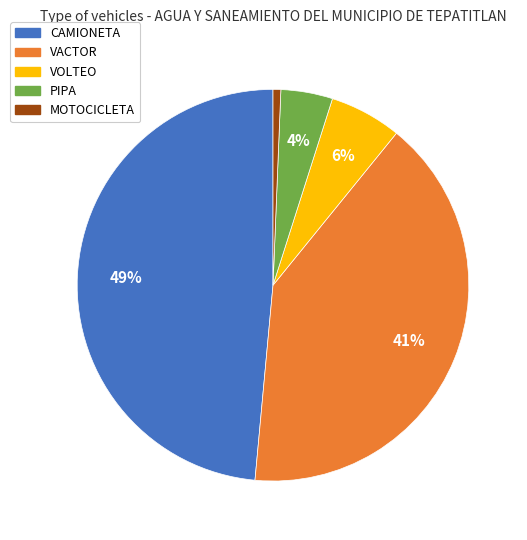

Is there a majority slice in this chart?

No